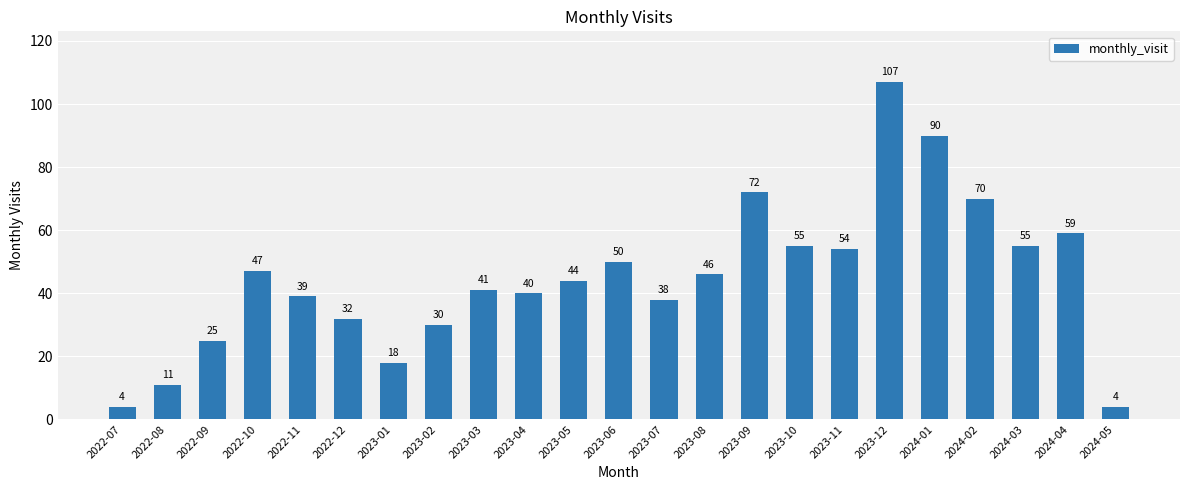

Are the bars grouped side by side (vs. stacked)?

No